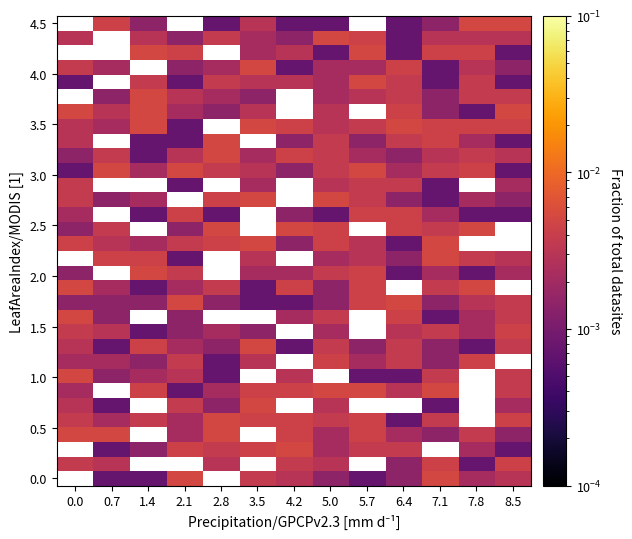

Is it true that 0.0 equals 0.0 at 1.4?

True